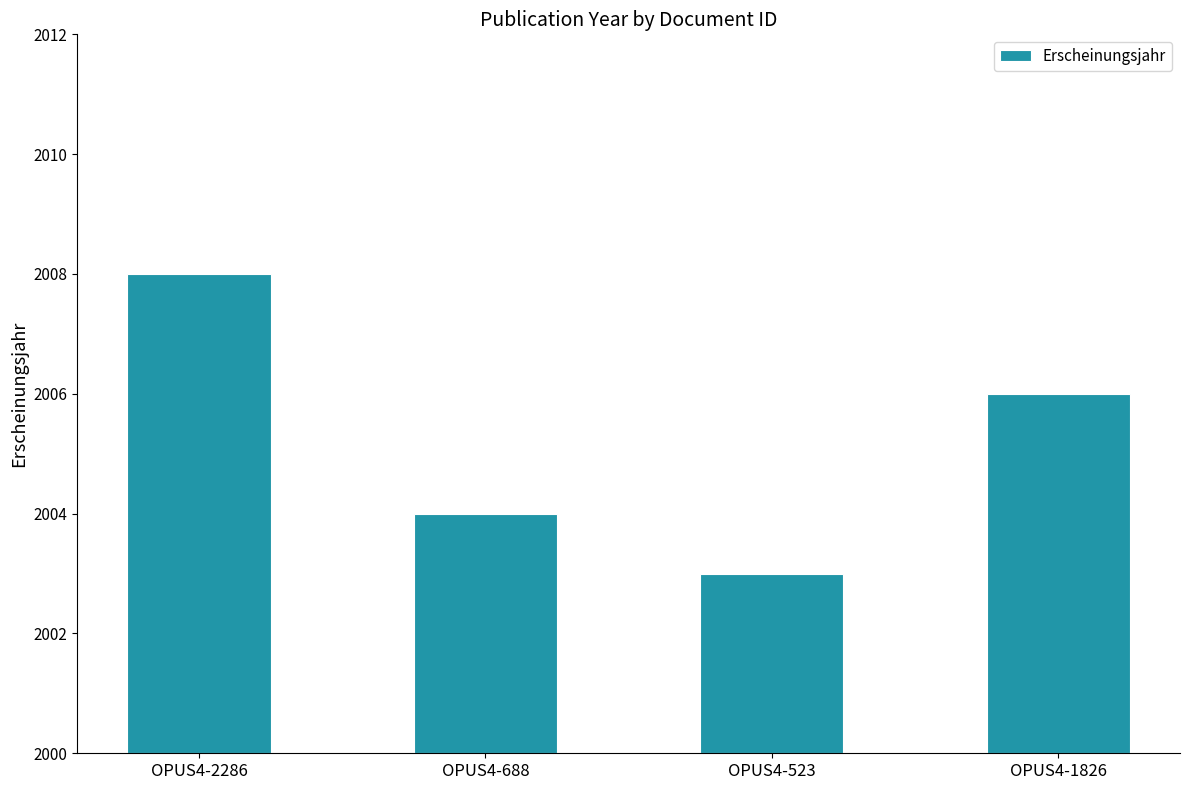

What is the label of the 3rd bar from the right?

OPUS4-688